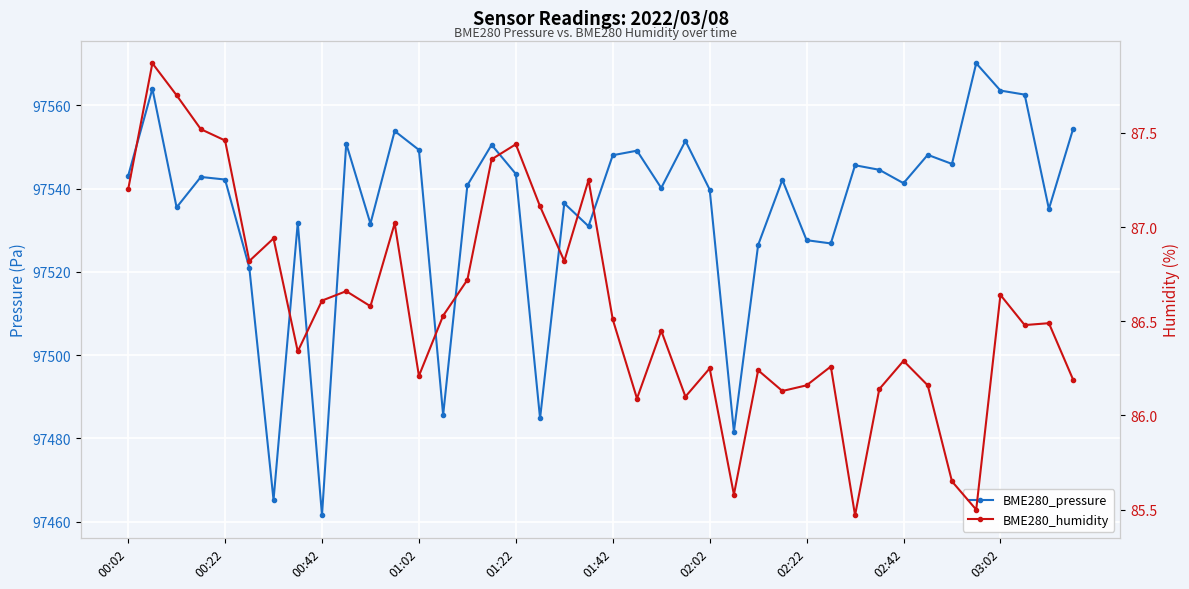

Reading right to left, extract all data points from this chart.

BME280_pressure: 97554.3	97535.1	97562.6	97563.5	97570.1	97545.9	97548.1	97541.3	97544.5	97545.6	97526.8	97527.6	97542.1	97526.4	97481.6	97539.8	97551.4	97540.1	97549.1	97548.0	97530.9	97536.4	97484.8	97543.5	97550.5	97540.8	97485.6	97549.3	97553.8	97531.6	97550.8	97461.5	97531.8	97465.2	97521.0	97542.2	97542.8	97535.5	97564.0	97543.0
BME280_humidity: 86.2	86.5	86.5	86.6	85.5	85.7	86.2	86.3	86.1	85.5	86.3	86.2	86.1	86.2	85.6	86.2	86.1	86.5	86.1	86.5	87.2	86.8	87.1	87.4	87.4	86.7	86.5	86.2	87.0	86.6	86.7	86.6	86.3	86.9	86.8	87.5	87.5	87.7	87.9	87.2